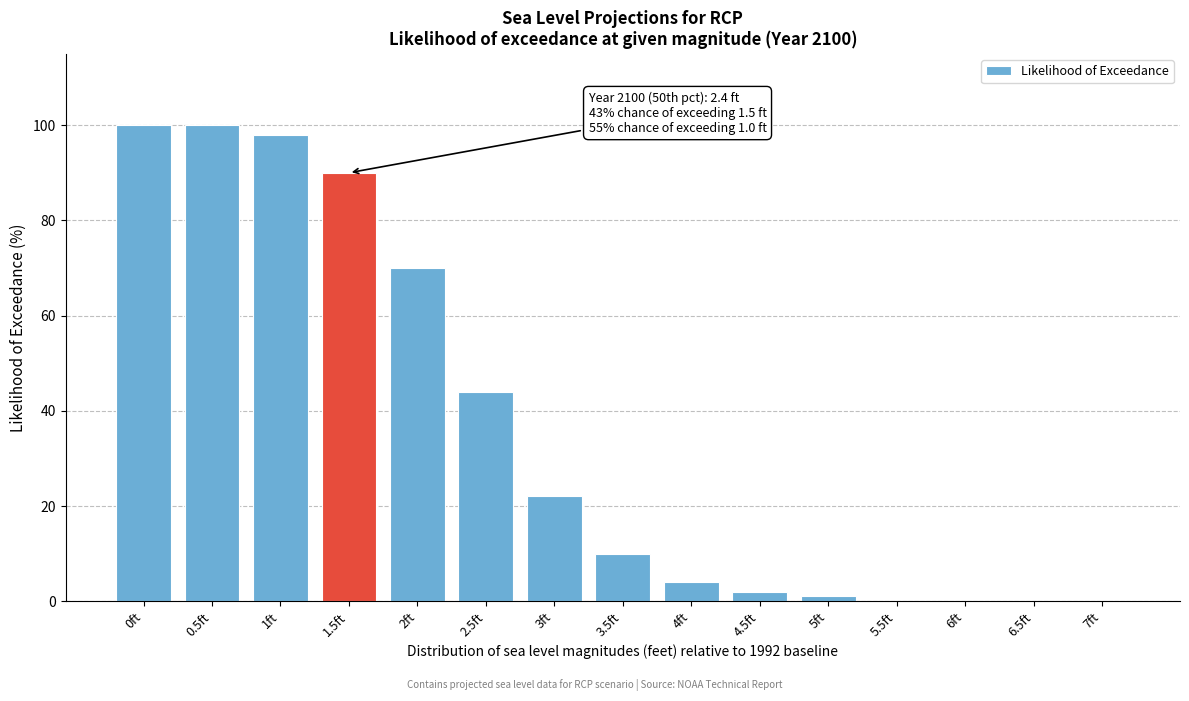

Reading right to left, what are all the values shown in this chart?

7ft=0	6.5ft=0	6ft=0	5.5ft=0	5ft=1	4.5ft=2	4ft=4	3.5ft=10	3ft=22	2.5ft=44	2ft=70	1.5ft=90	1ft=98	0.5ft=100	0ft=100